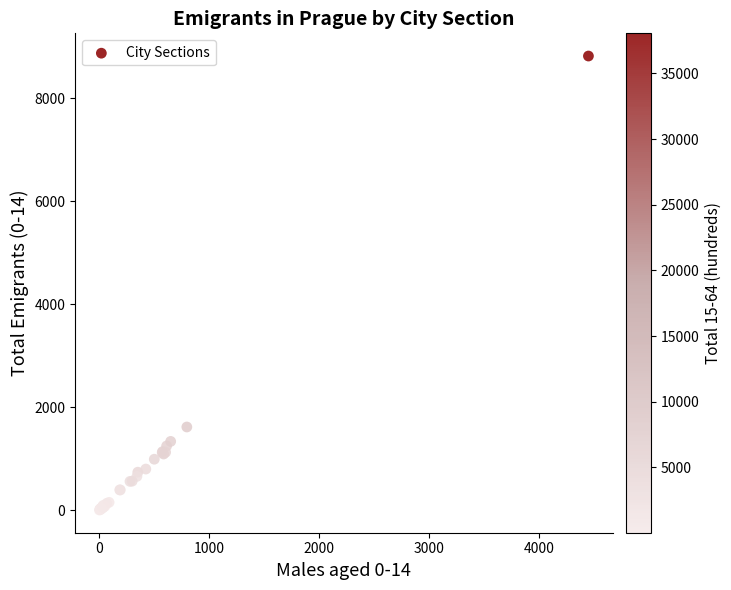

What Y value in the scatter plot is closest to 4412?

1616